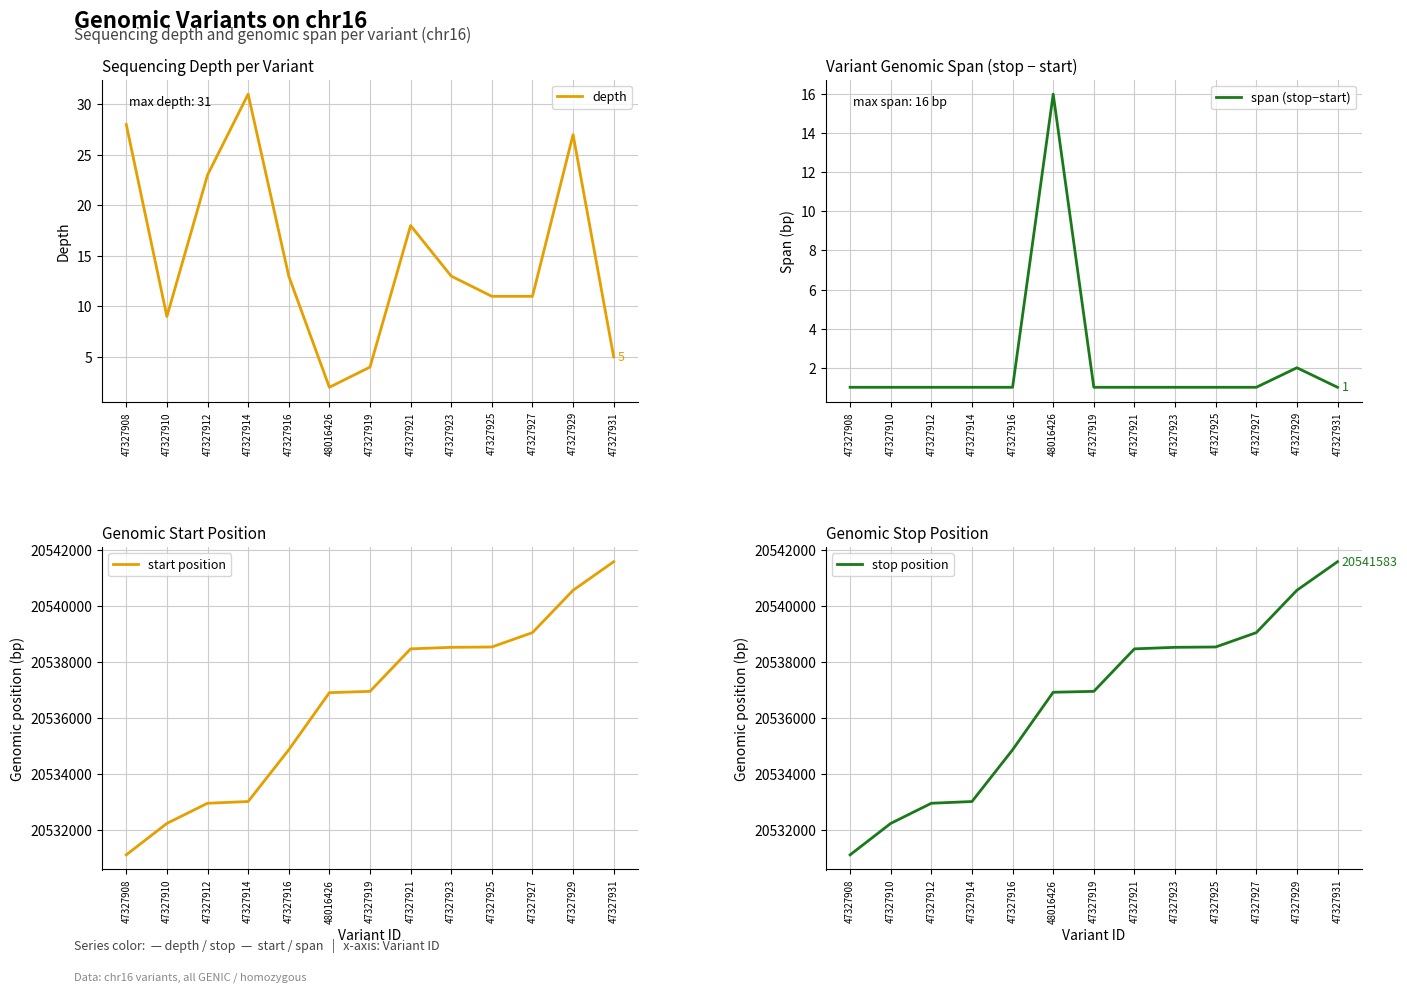

In depth, how many points are lower than both neighbors (excluding endpoints)?

2